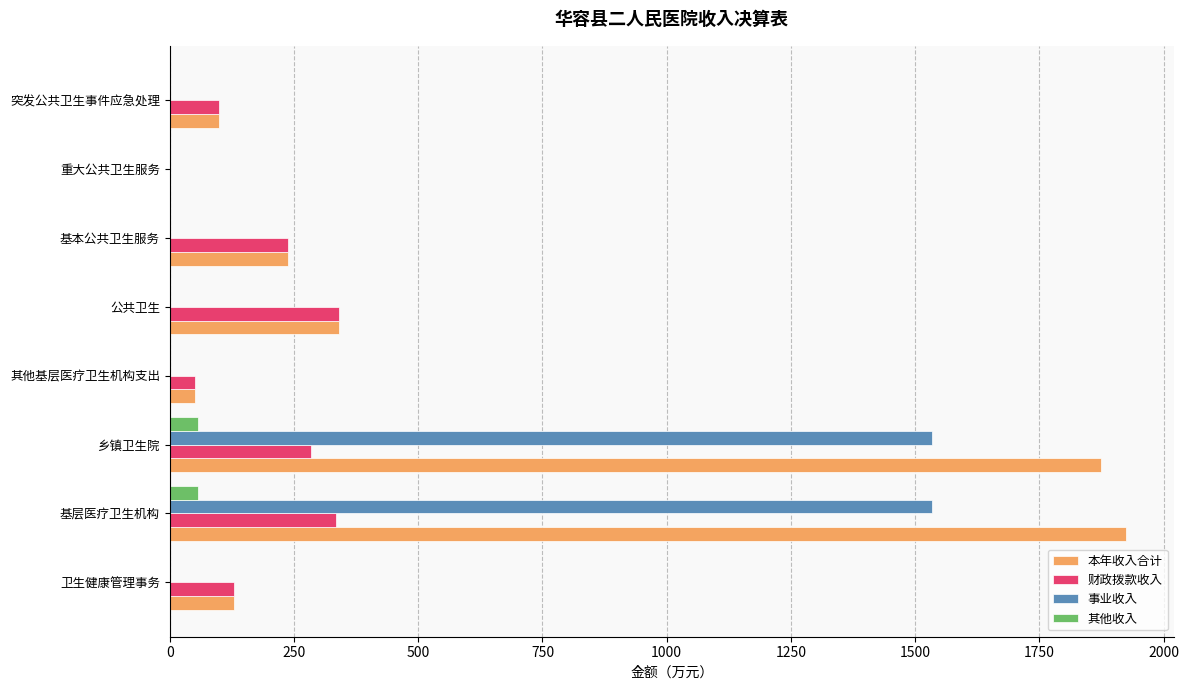

Which series has the largest range (max minus min)?

本年收入合计